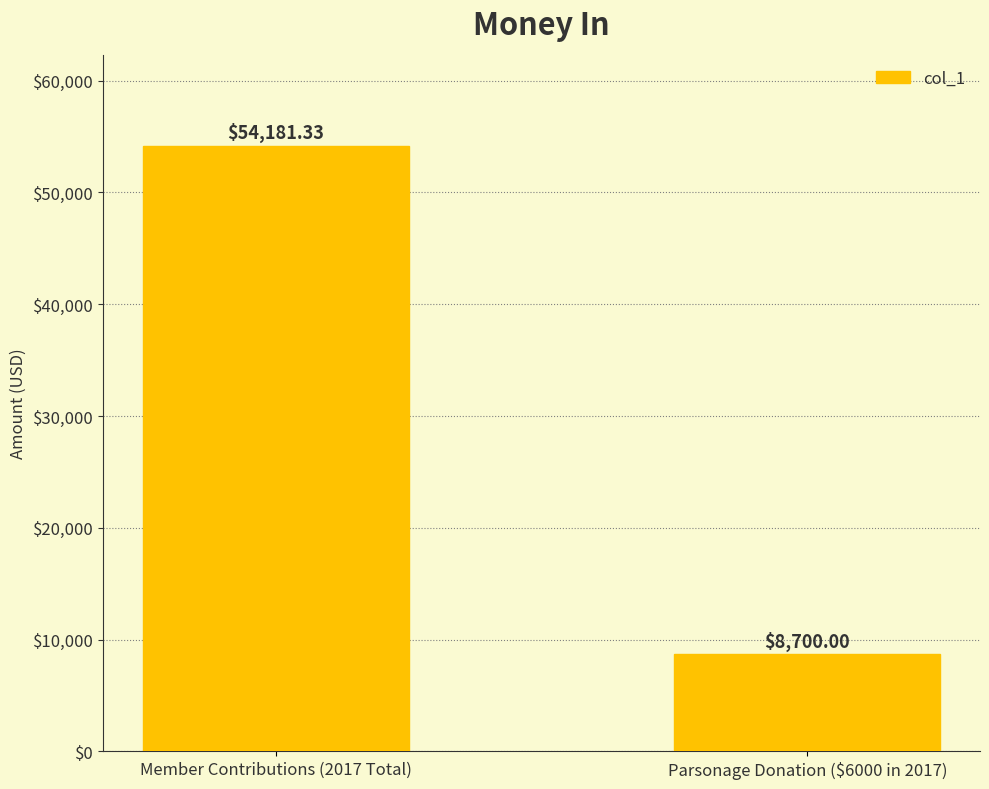

At which category does the chart reach its minimum across all series?

Parsonage Donation ($6000 in 2017)